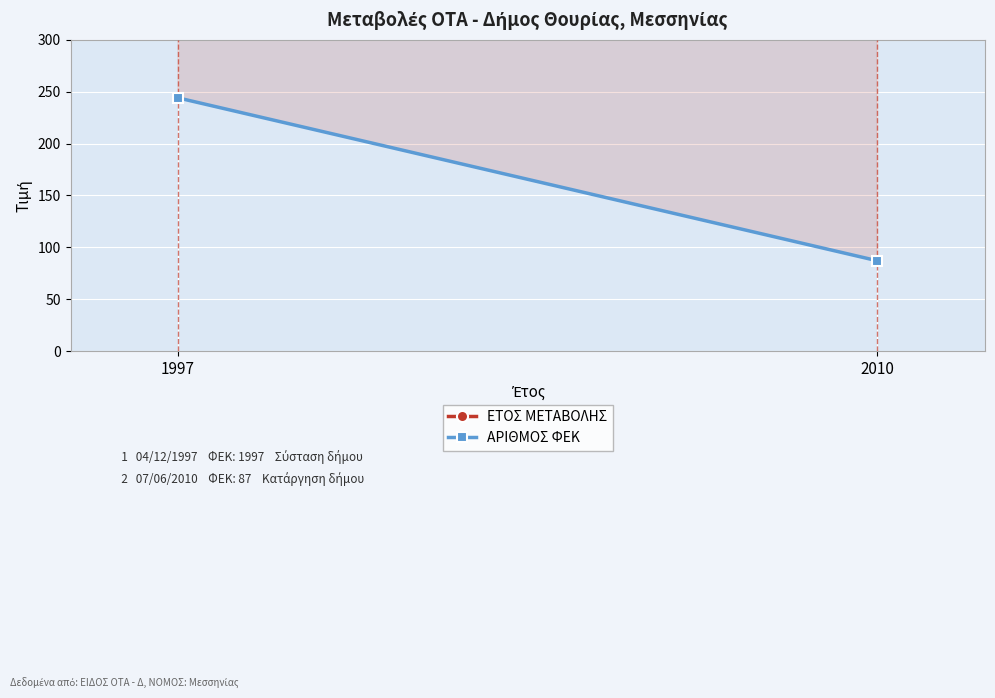

Reading right to left, what are all the values shown in this chart?

ΕΤΟΣ ΜΕΤΑΒΟΛΗΣ: 2010	1997
ΑΡΙΘΜΟΣ ΦΕΚ: 87	244